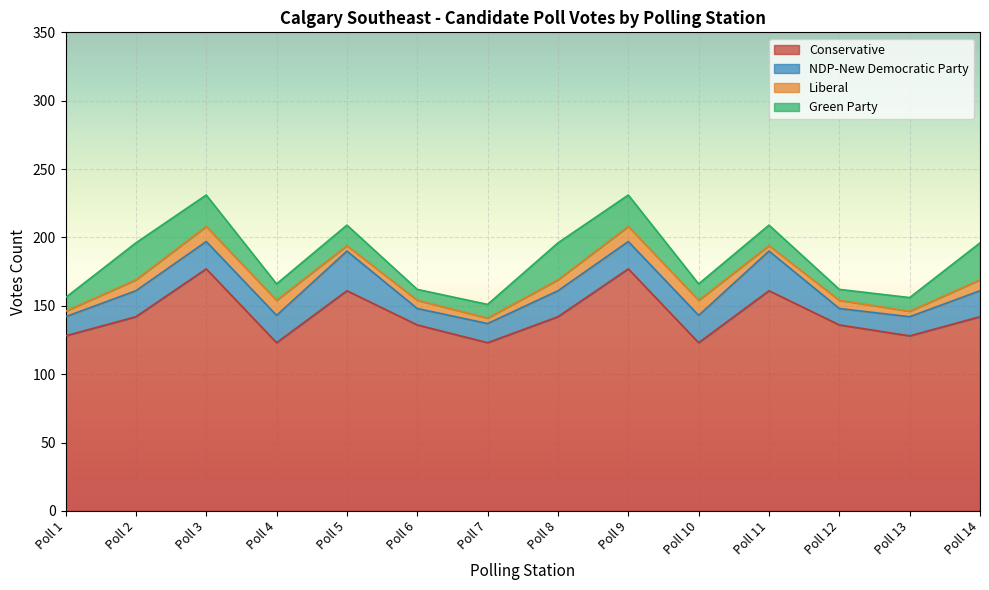

Reading left to right, extract all data points from this chart.

Conservative: Poll 1=128	Poll 2=142	Poll 3=177	Poll 4=123	Poll 5=161	Poll 6=136	Poll 7=123	Poll 8=142	Poll 9=177	Poll 10=123	Poll 11=161	Poll 12=136	Poll 13=128	Poll 14=142
NDP-New Democratic Party: Poll 1=14	Poll 2=19	Poll 3=20	Poll 4=20	Poll 5=29	Poll 6=12	Poll 7=14	Poll 8=19	Poll 9=20	Poll 10=20	Poll 11=29	Poll 12=12	Poll 13=14	Poll 14=19
Liberal: Poll 1=4	Poll 2=8	Poll 3=11	Poll 4=11	Poll 5=4	Poll 6=6	Poll 7=4	Poll 8=8	Poll 9=11	Poll 10=11	Poll 11=4	Poll 12=6	Poll 13=4	Poll 14=8
Green Party: Poll 1=10	Poll 2=27	Poll 3=23	Poll 4=12	Poll 5=15	Poll 6=8	Poll 7=10	Poll 8=27	Poll 9=23	Poll 10=12	Poll 11=15	Poll 12=8	Poll 13=10	Poll 14=27